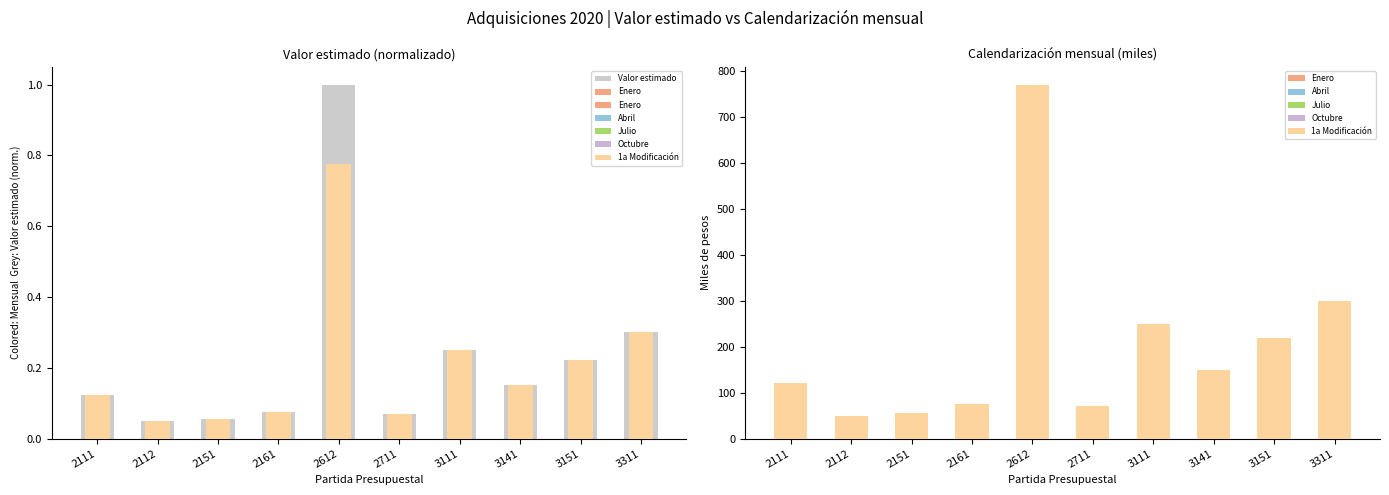

Is it true that Valor estimado equals 0.1 at 2111?

True